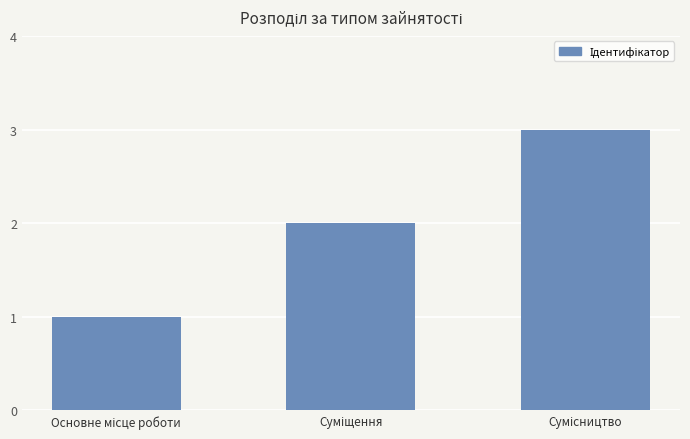

What is the sum of all values?

6